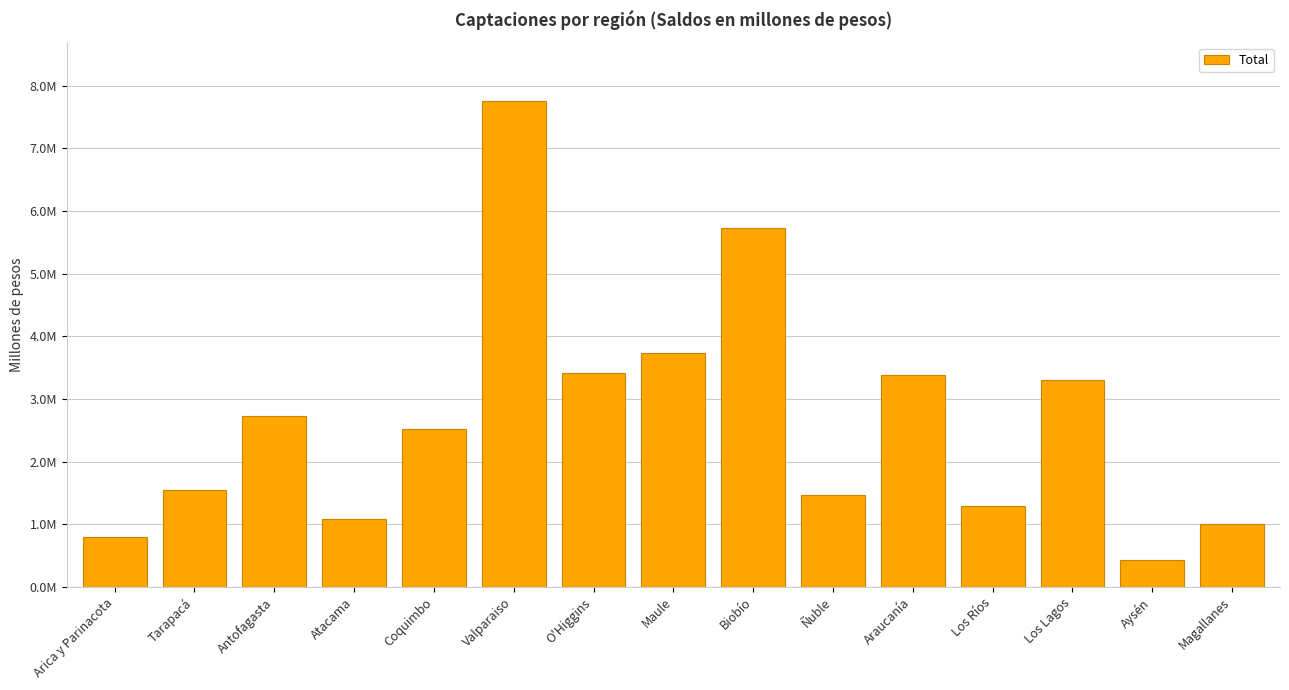

Are the bars horizontal?

No